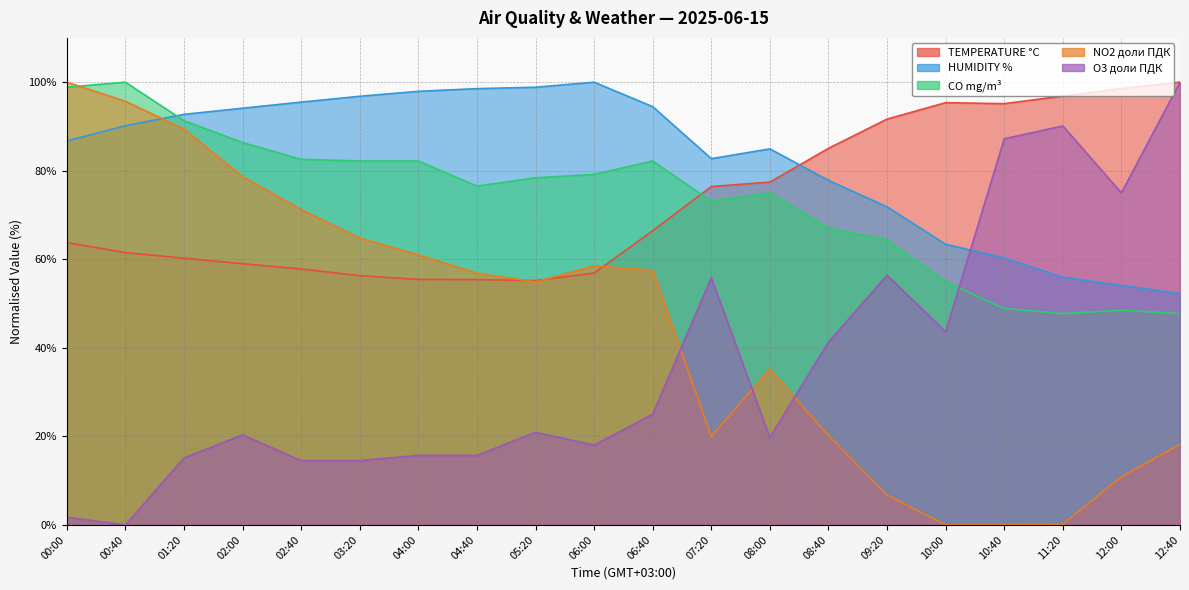

The value of TEMPERATURE °C at 00:00 is 95.4. True or false?

False